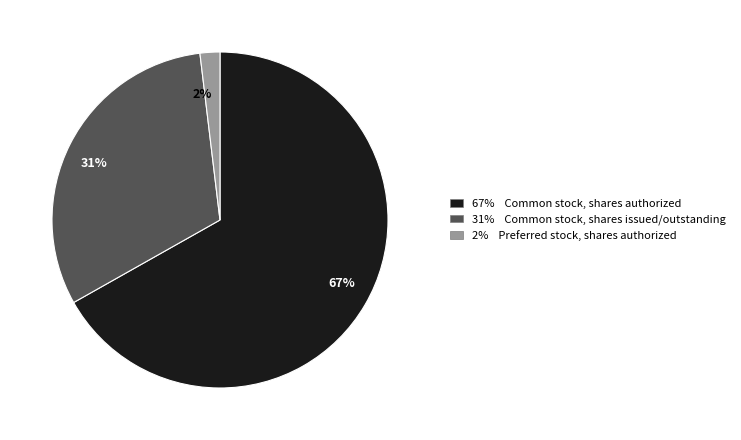

Which has a higher value, 67% or 31%?

67%